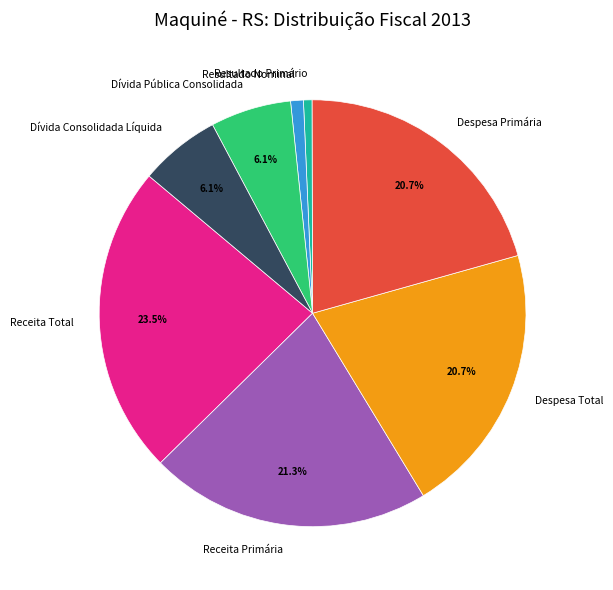

Which category has the biggest portion of the pie?

Receita Total